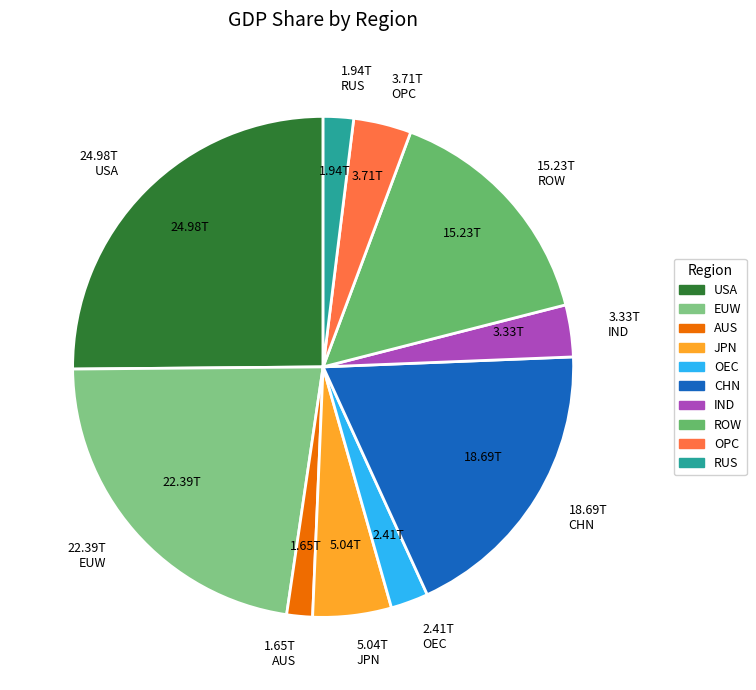

How many segments does this pie chart have?

10